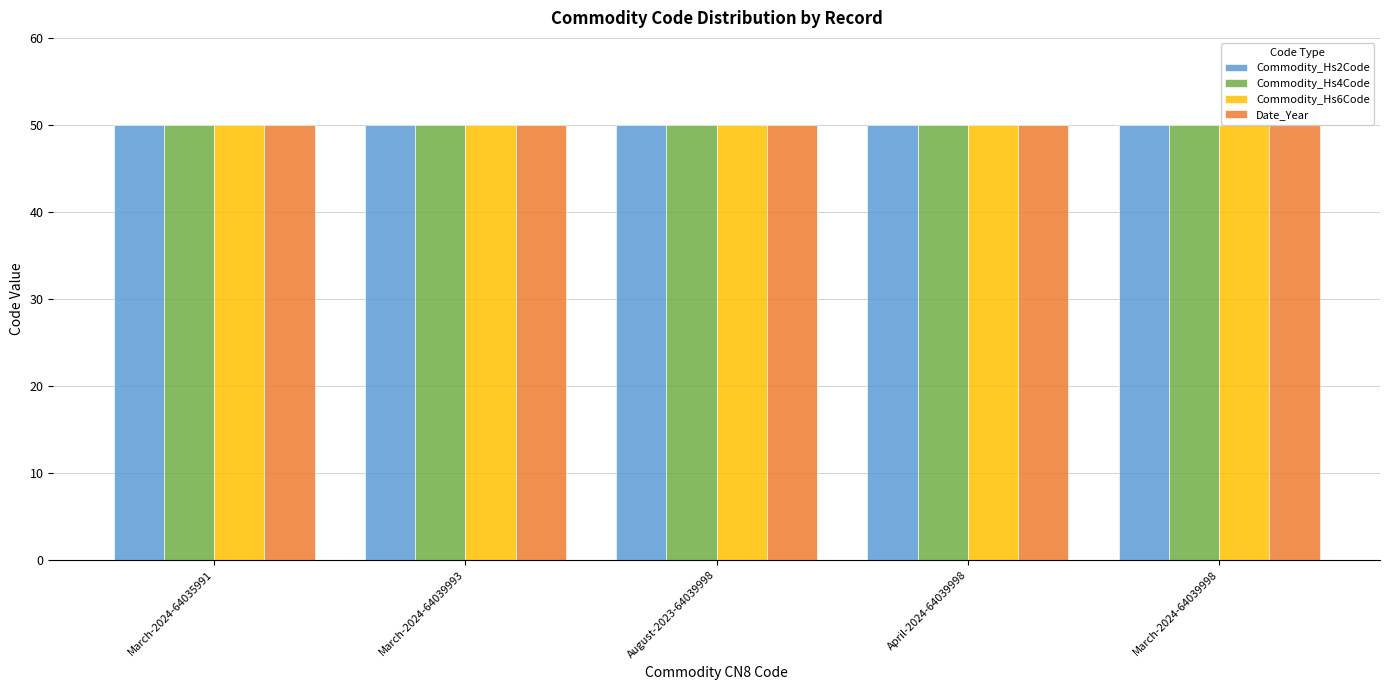

How many categories are shown in the chart?

5